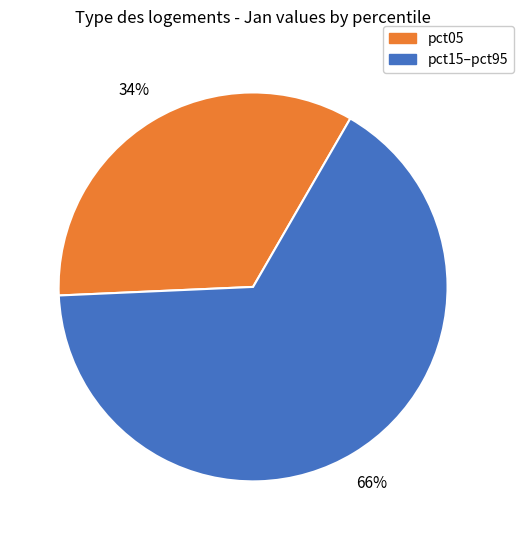

To the nearest percent, what is the average slice percentage?

50%